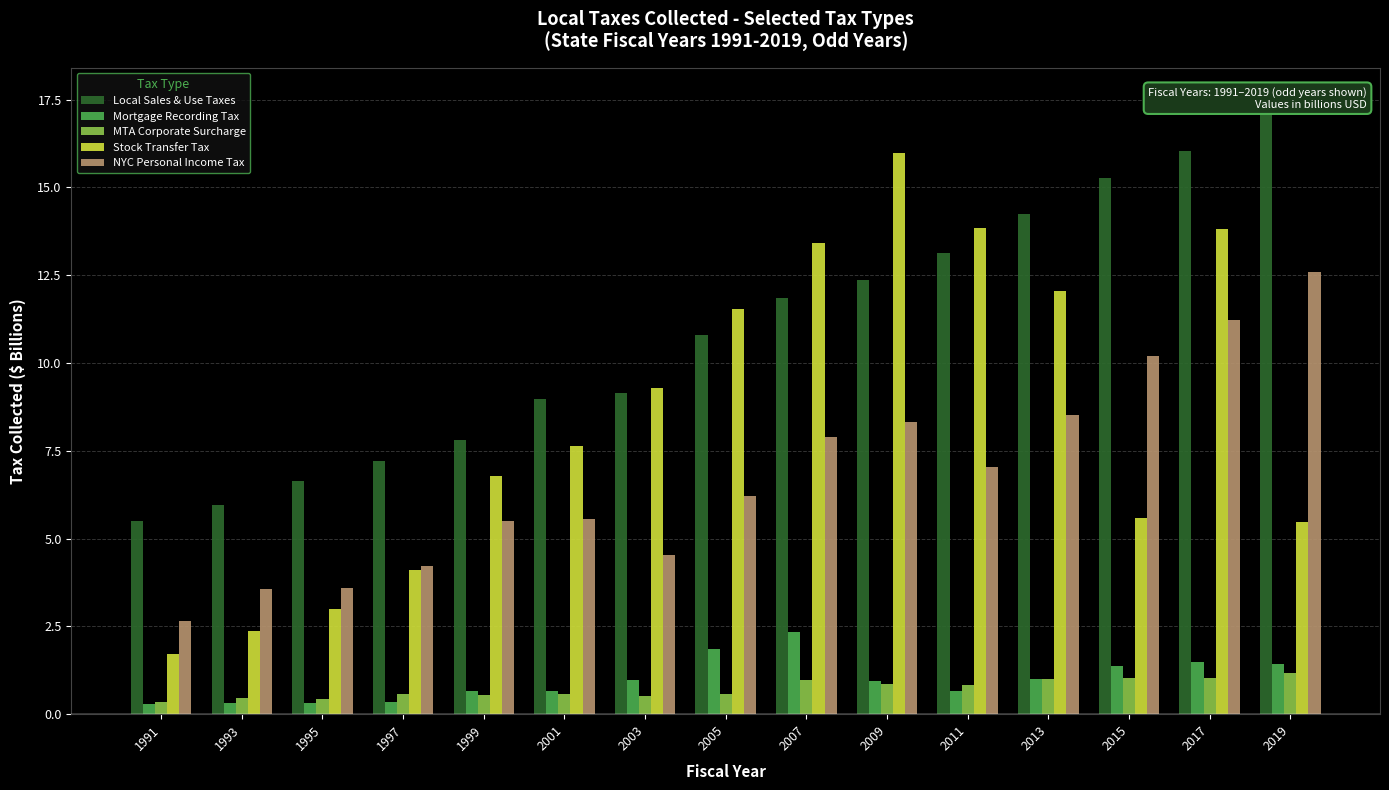

The value of Stock Transfer Tax at 2009 is 7.6. True or false?

False